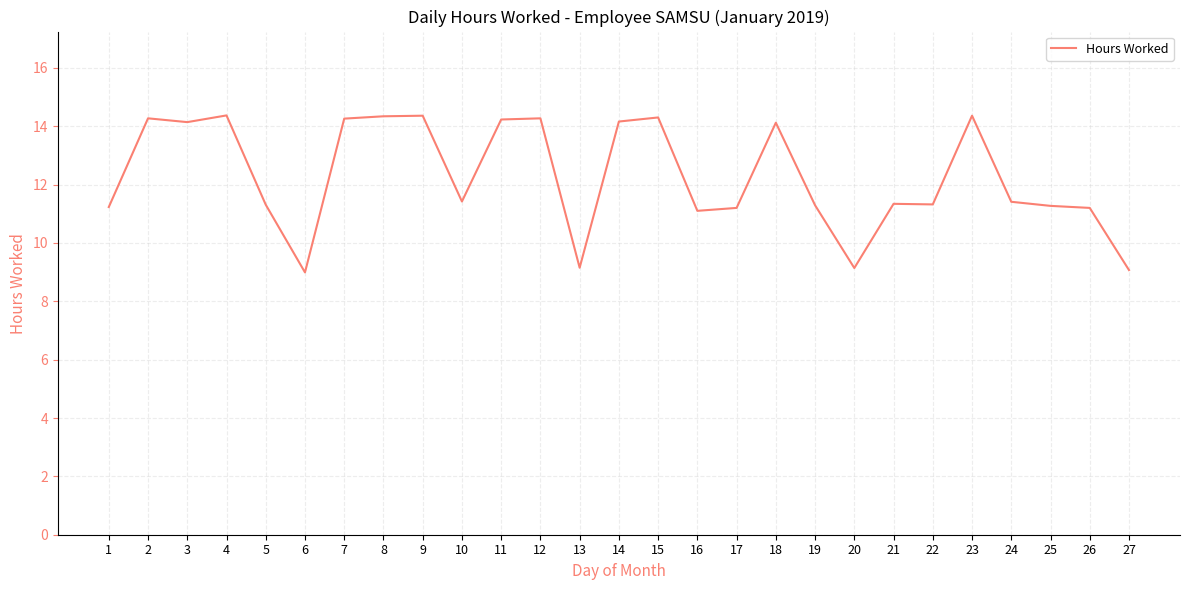

What is the maximum value shown in the chart?

14.4